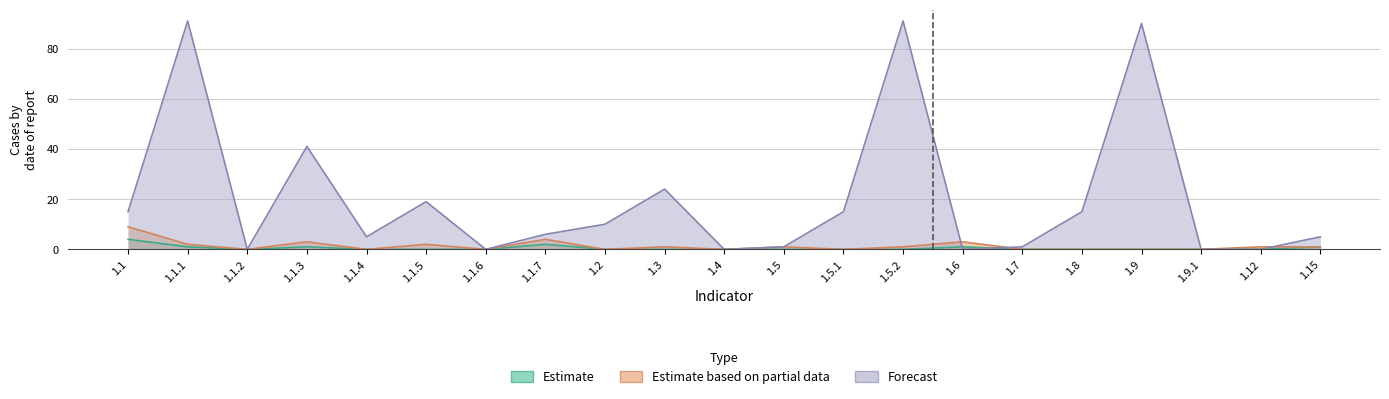

How many data points in Forecast are above 6?

10